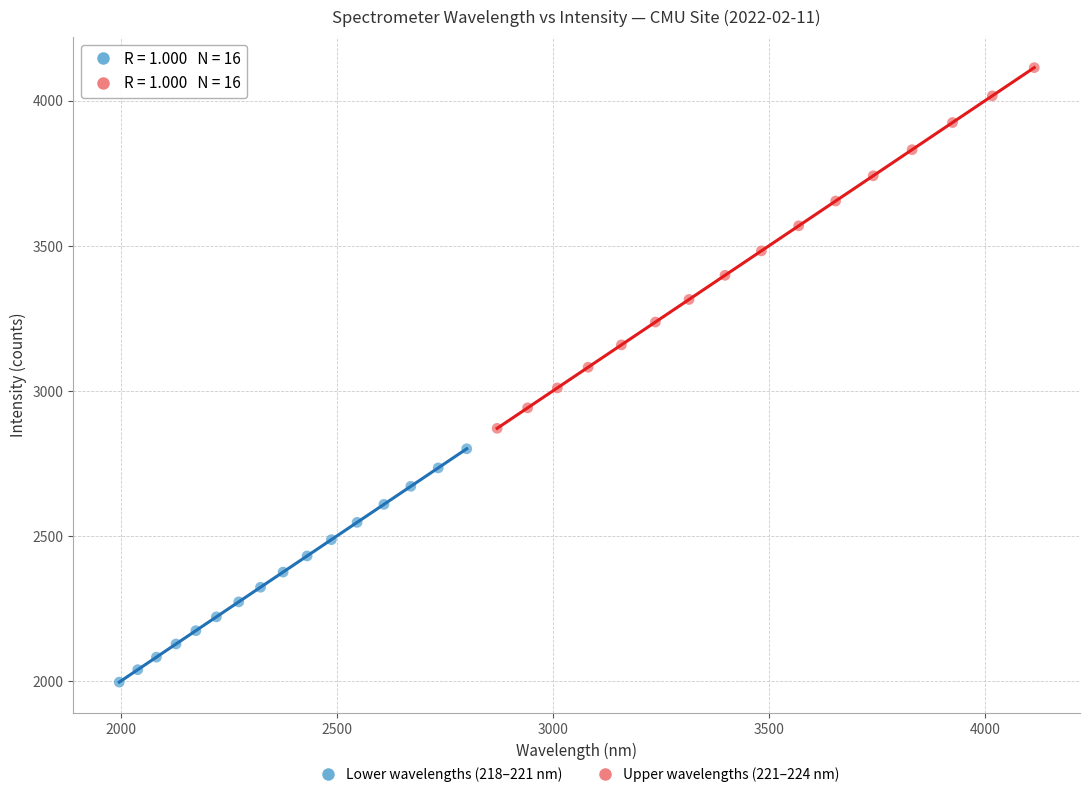

Which series has the widest spread of Y values?

Upper wavelengths (221–224 nm)